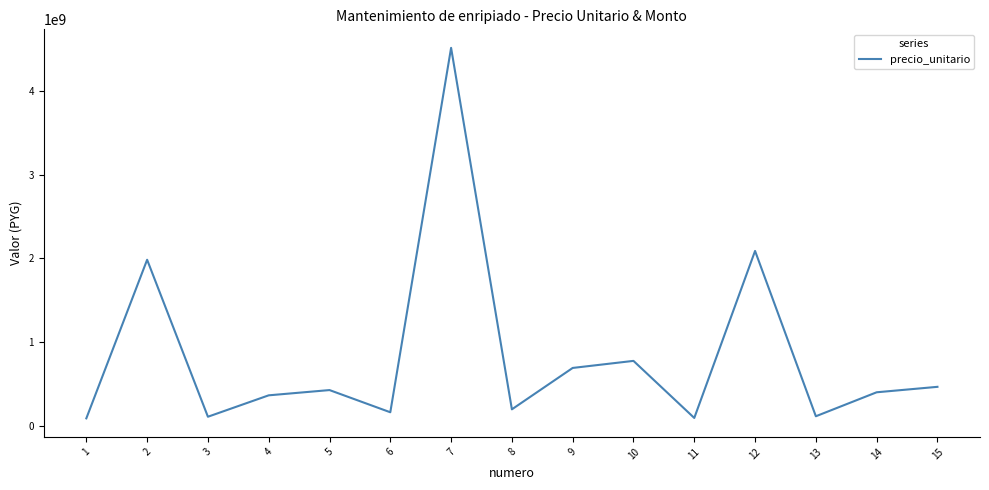

Is it true that the value at 14 is 618475990?

False